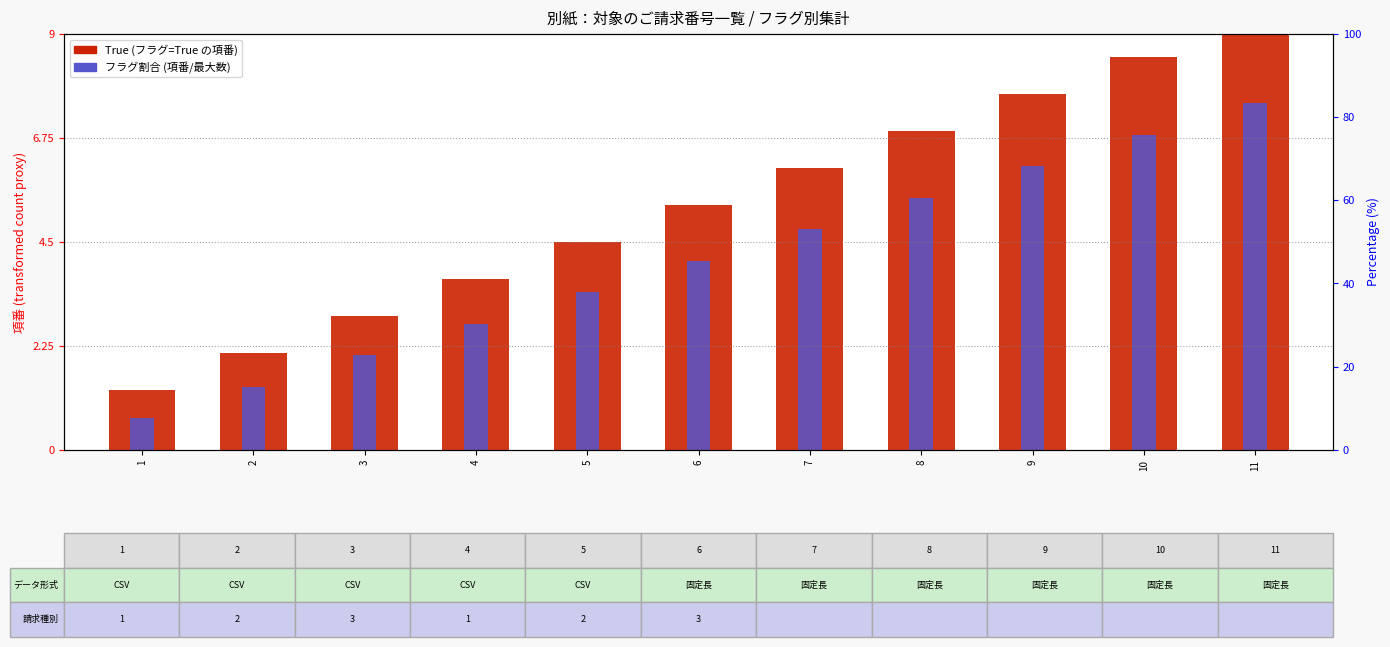

What is the difference between the フラグ割合 (項番/最大数) values at 3 and 1?

1.4